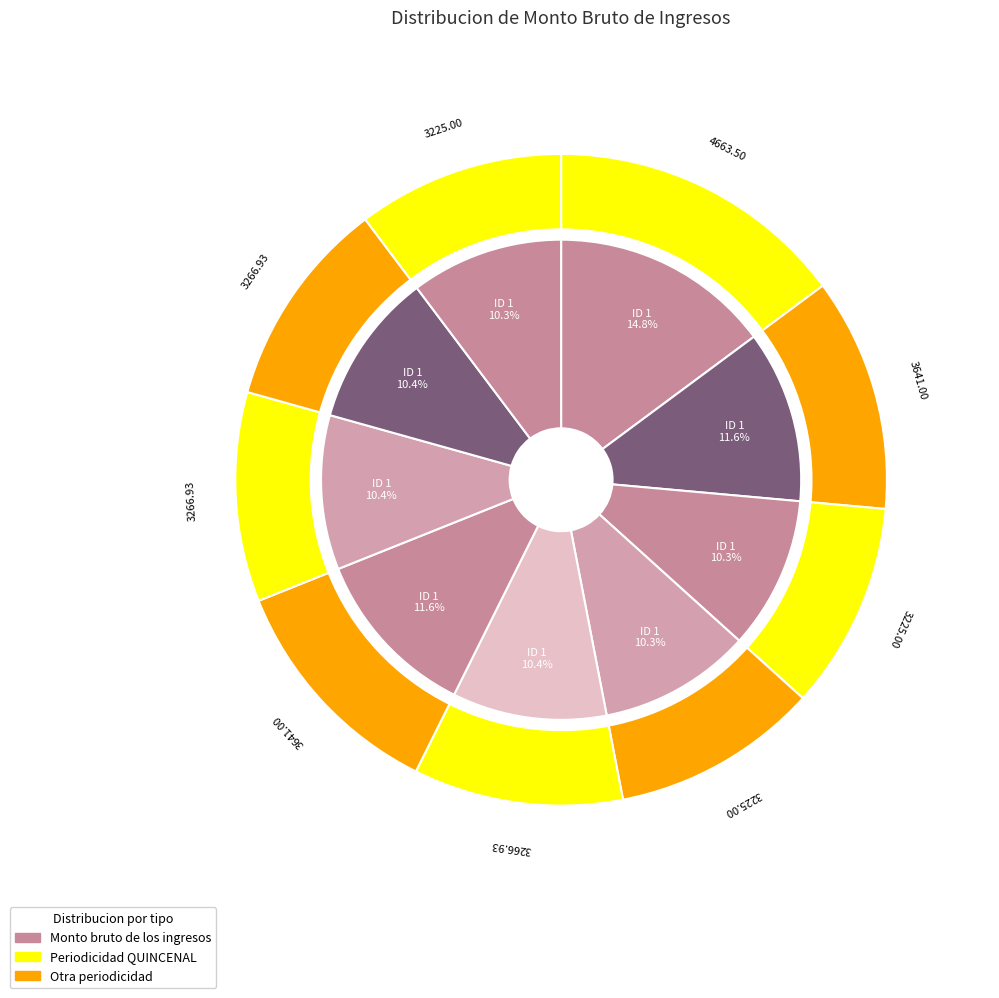

To the nearest percent, what is the average slice percentage?

11%